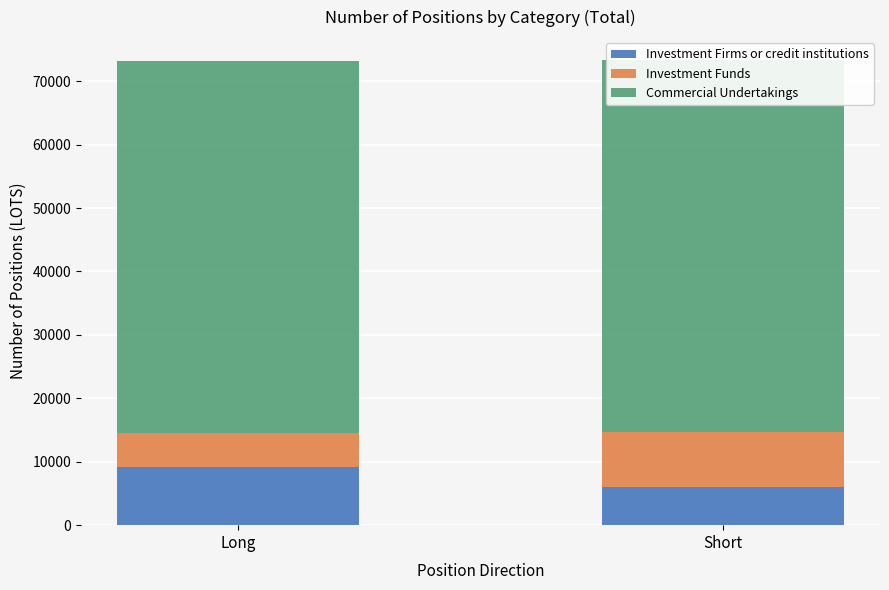

The Commercial Undertakings series shows 58558.6 at Short. True or false?

True